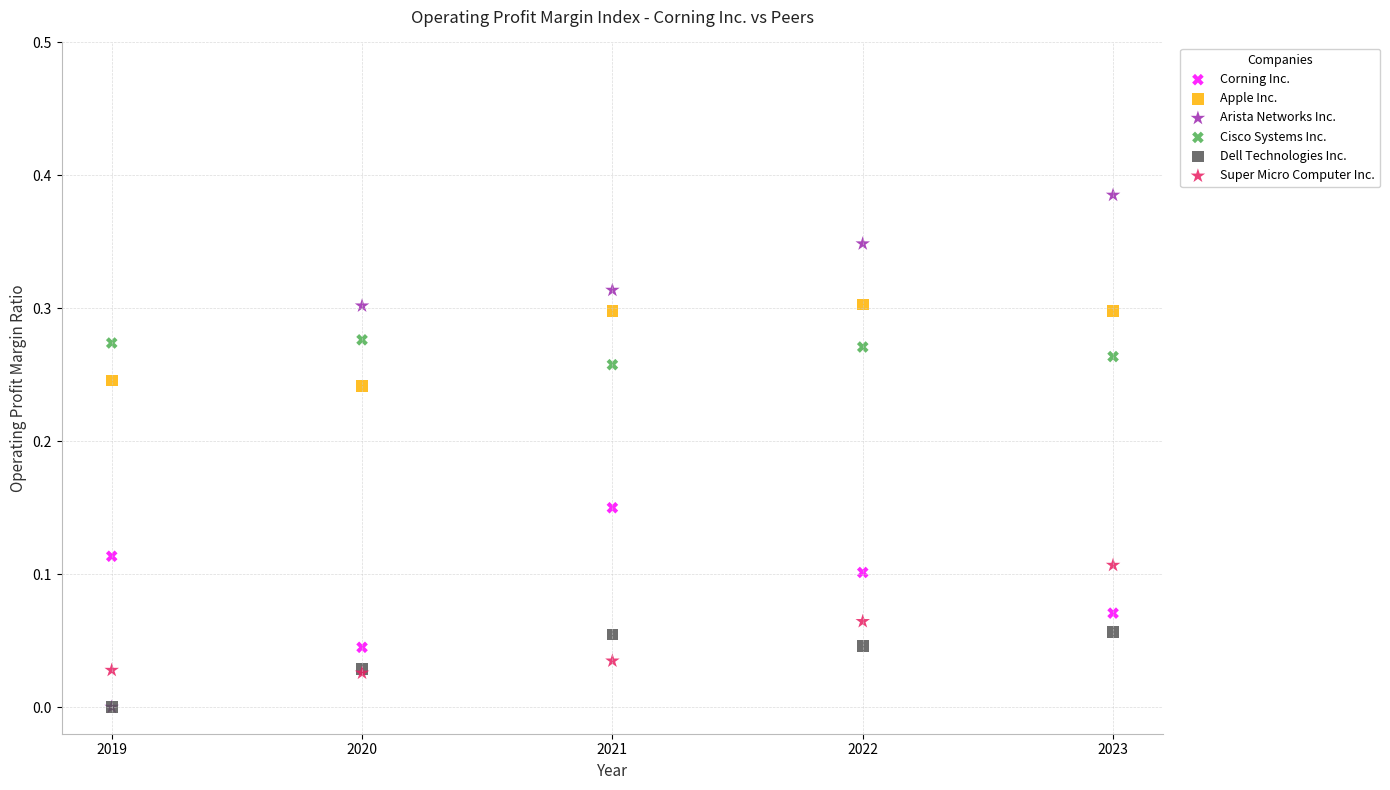

Which series contains the highest Y value?

Arista Networks Inc.